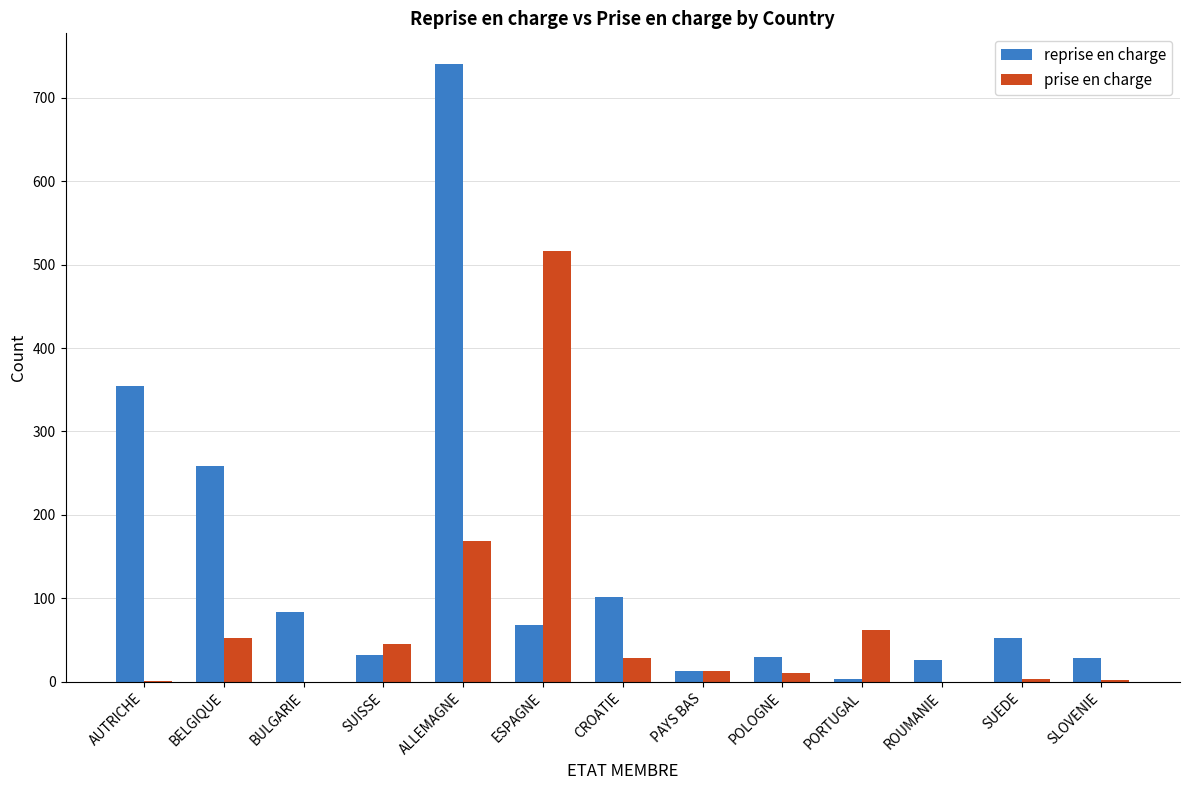

Which series has the largest total across all categories?

reprise en charge